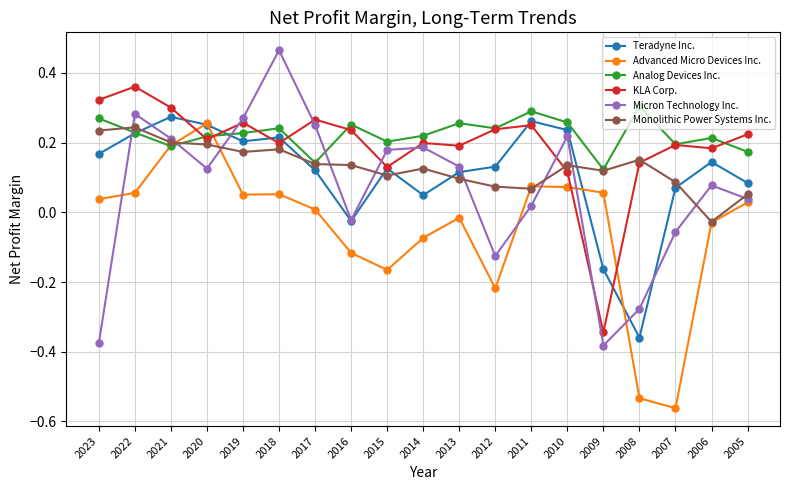

Does the chart display data point markers on the line(s)?

Yes